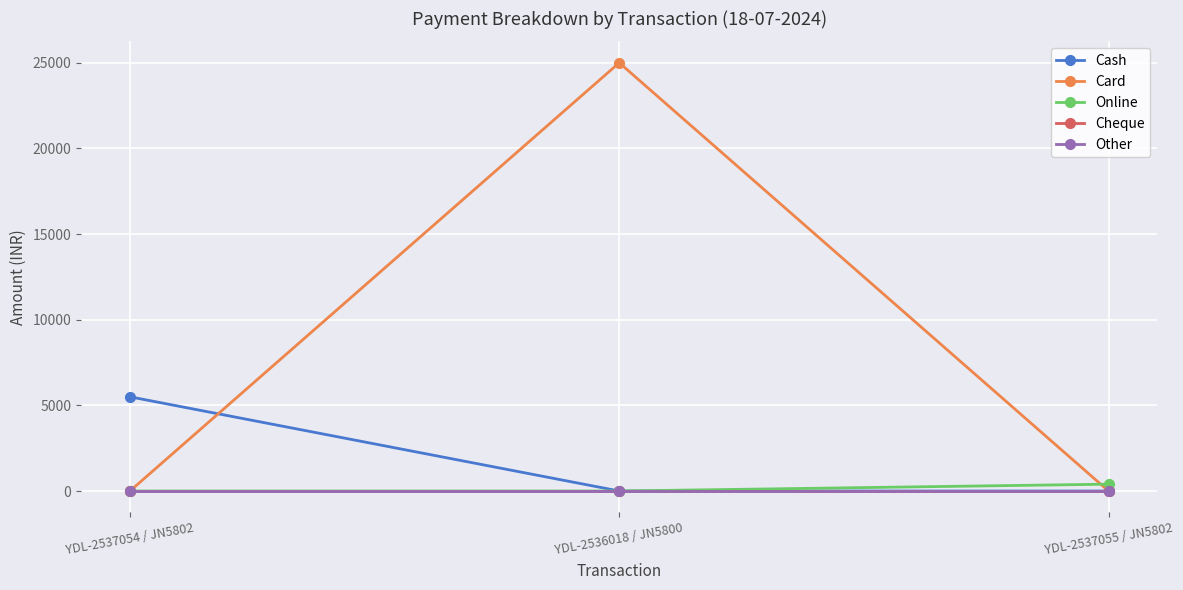

How many values in the Cash series exceed 0?

1